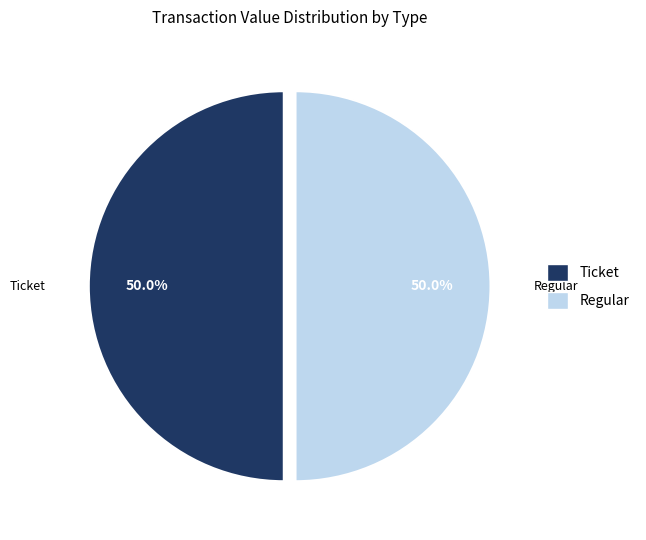

To the nearest percent, what is the difference between the largest and smallest slice percentages?

0%